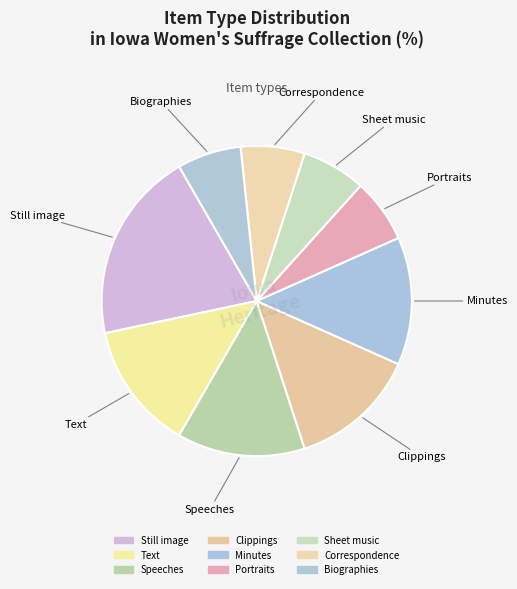

Count the number of slices in the pie.

9